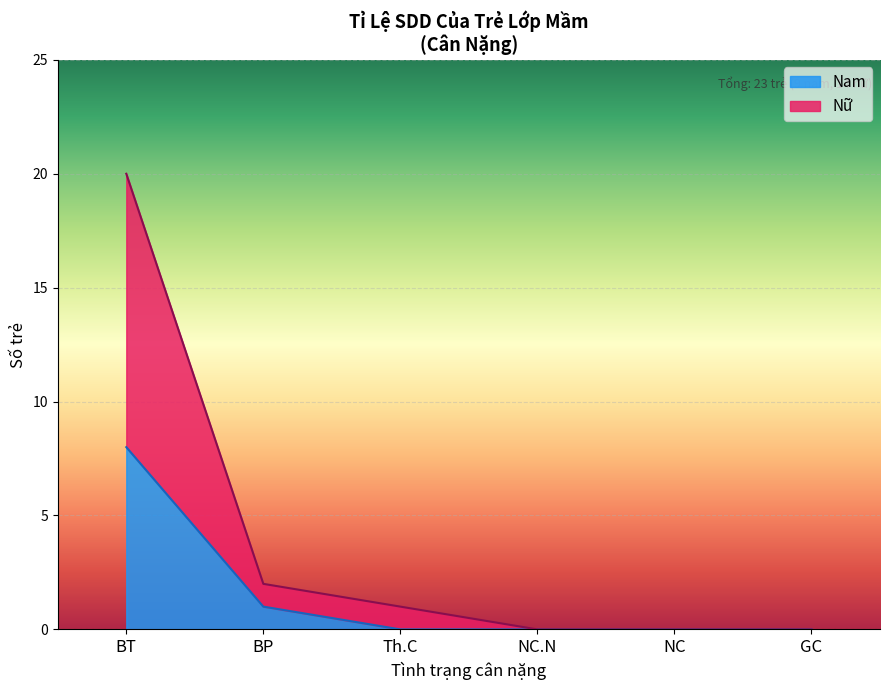

What is the maximum value for Nam?

8